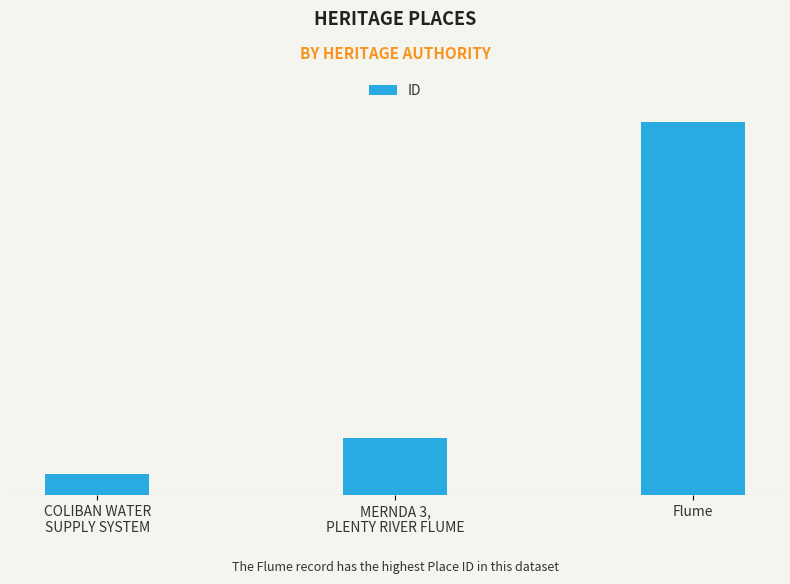

Reading left to right, transcribe all the data shown in this chart.

COLIBAN WATER
SUPPLY SYSTEM=3784	MERNDA 3,
PLENTY RIVER FLUME=10276	Flume=66828